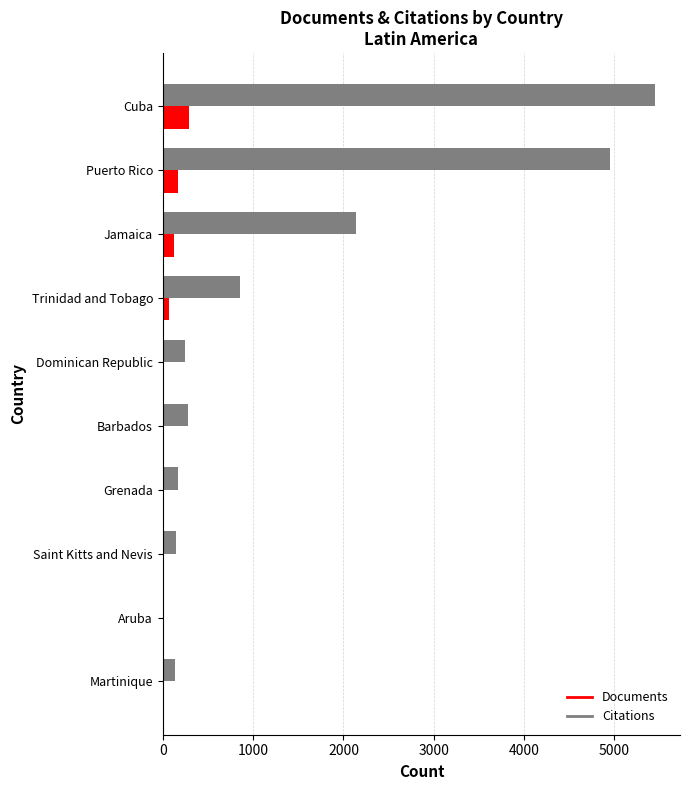

Where is Citations nearest to the value 2732?

Jamaica